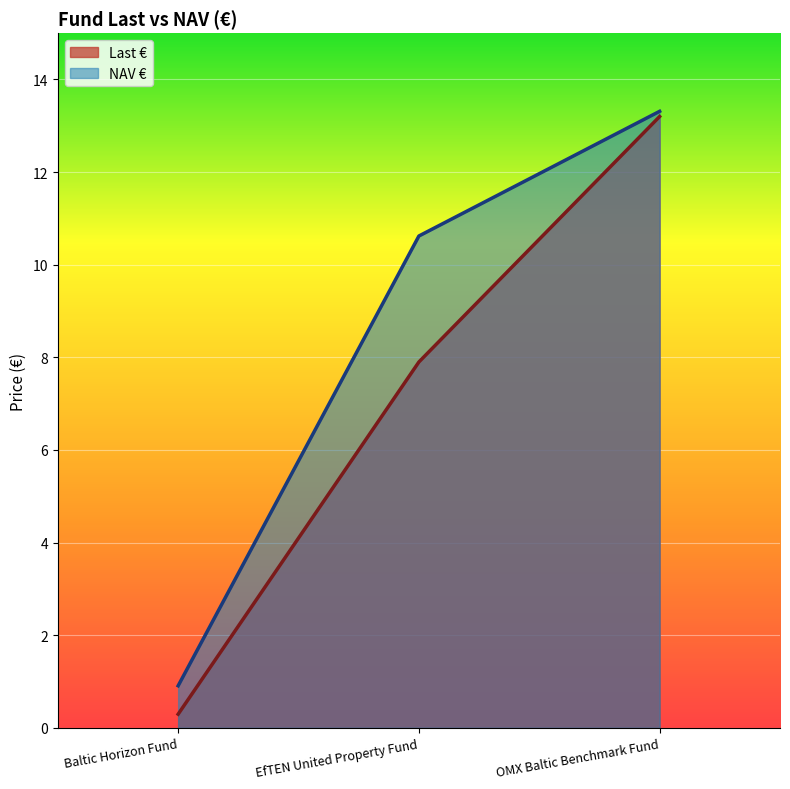

Which series changed the most between EfTEN United Property Fund and OMX Baltic Benchmark Fund?

Last €